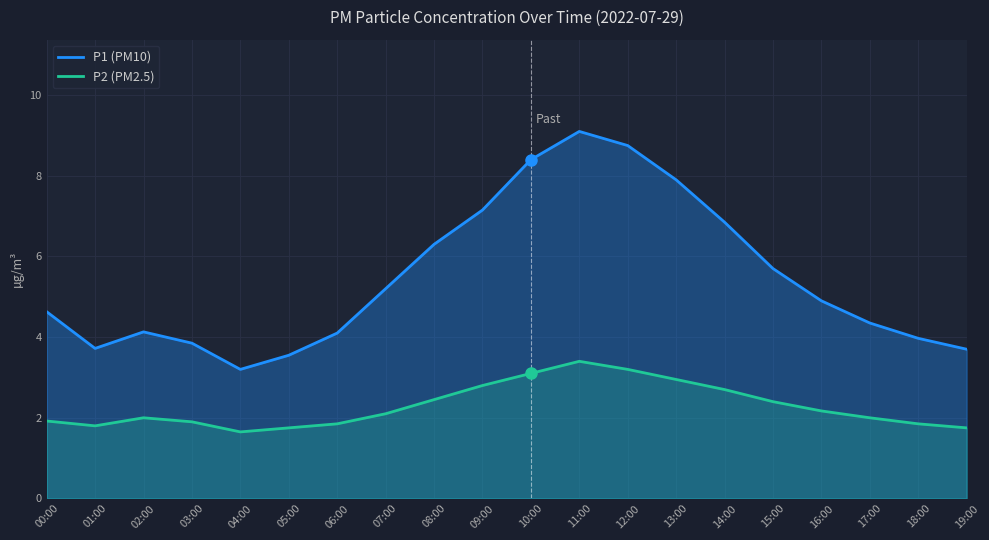

What are all the series names shown in the legend?

P1 (PM10), P2 (PM2.5)